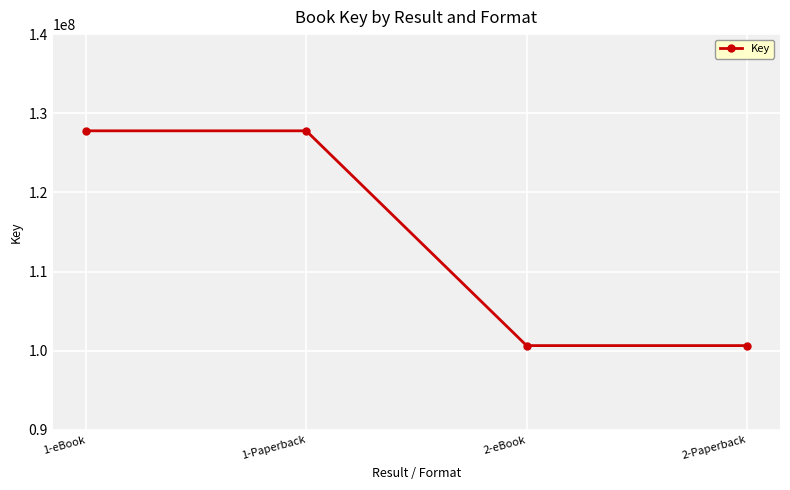

What is the change in value from 1-eBook to 2-eBook?

-27132621